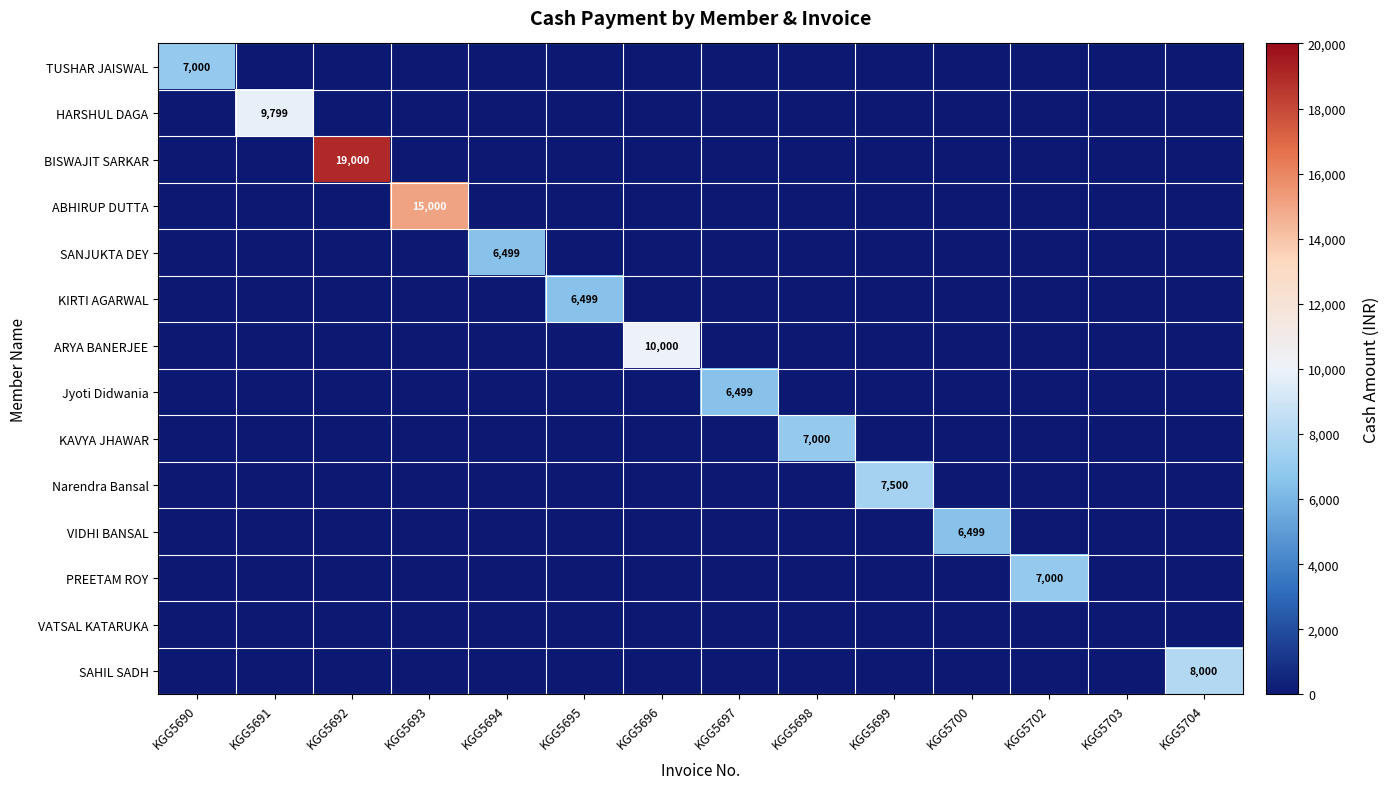

How many positive values does the TUSHAR JAISWAL series have?

1